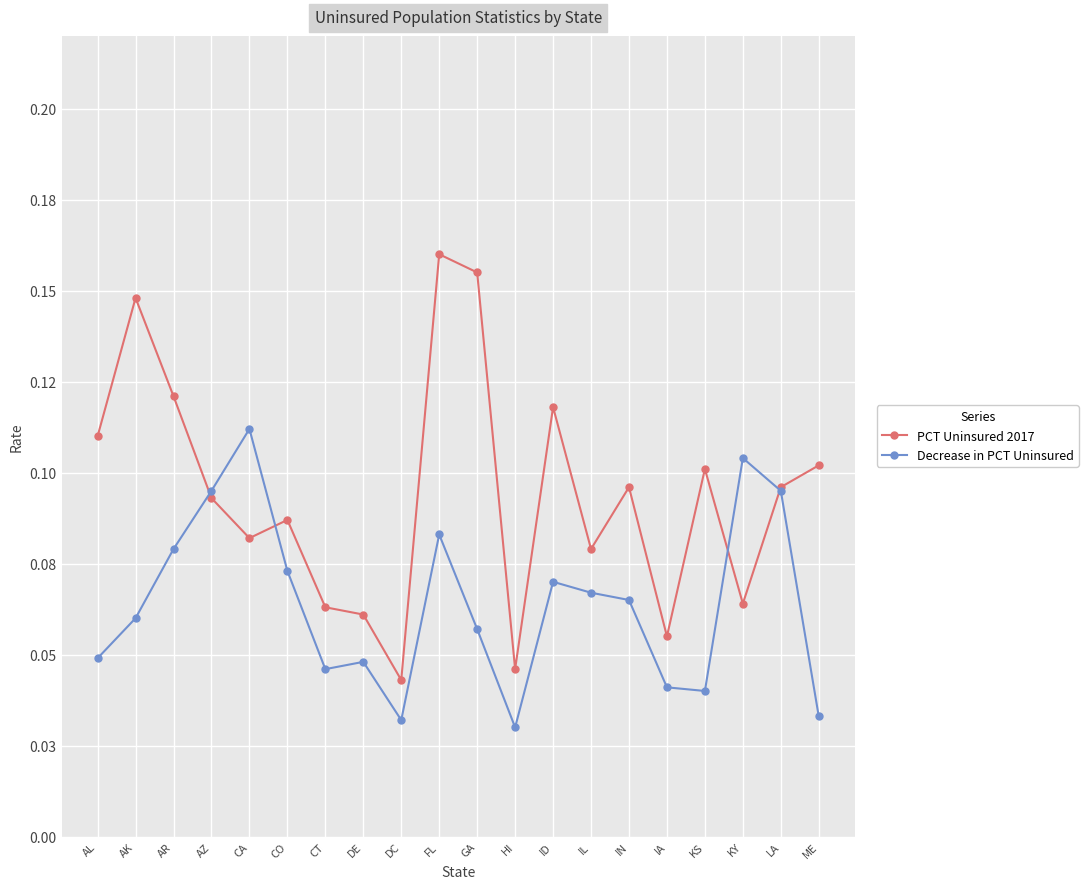

At AK, list the series in order from smallest to largest.

Decrease in PCT Uninsured, PCT Uninsured 2017